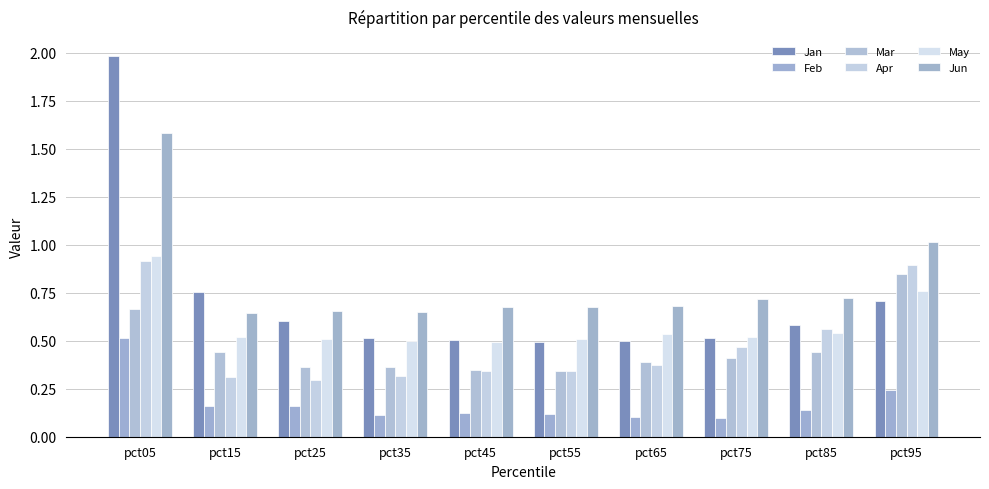

What is the value of the Jun bar at the 9th from the left?

0.7